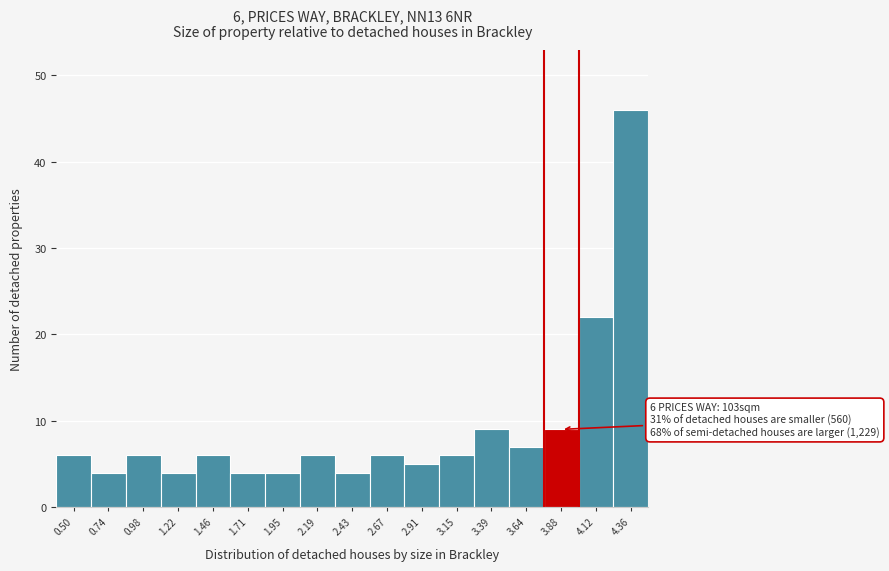

Reading right to left, what are all the values shown in this chart?

4.36=46	4.12=22	3.88=9	3.64=7	3.39=9	3.15=6	2.91=5	2.67=6	2.43=4	2.19=6	1.95=4	1.71=4	1.46=6	1.22=4	0.98=6	0.74=4	0.50=6